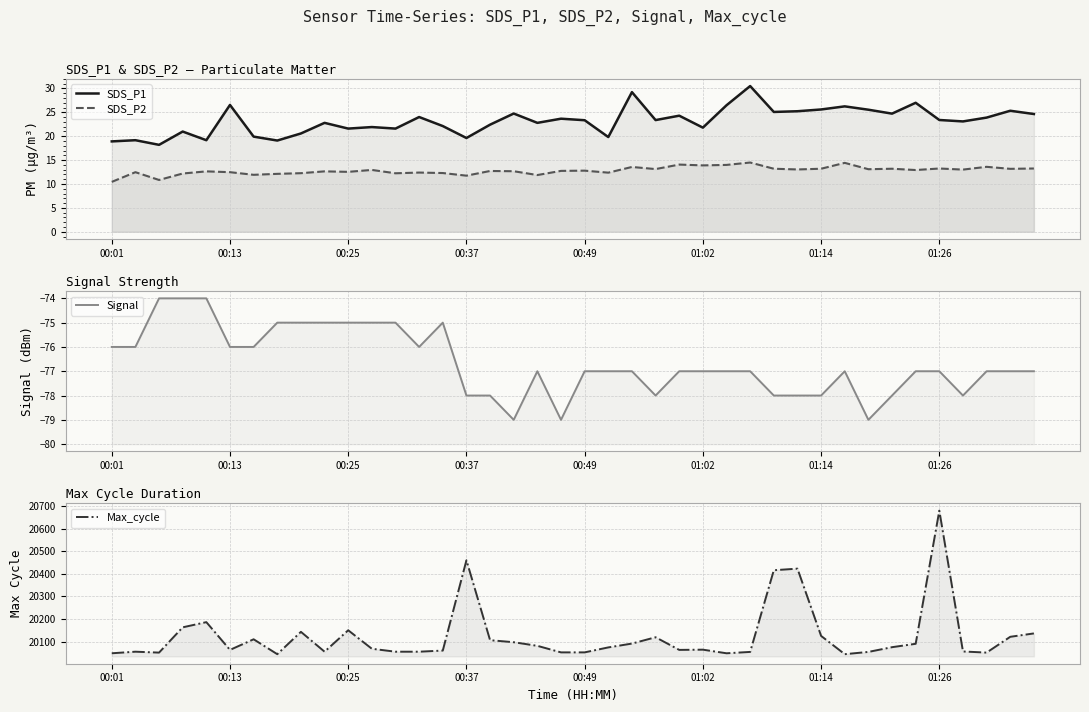

Count the number of categories in the chart.

40